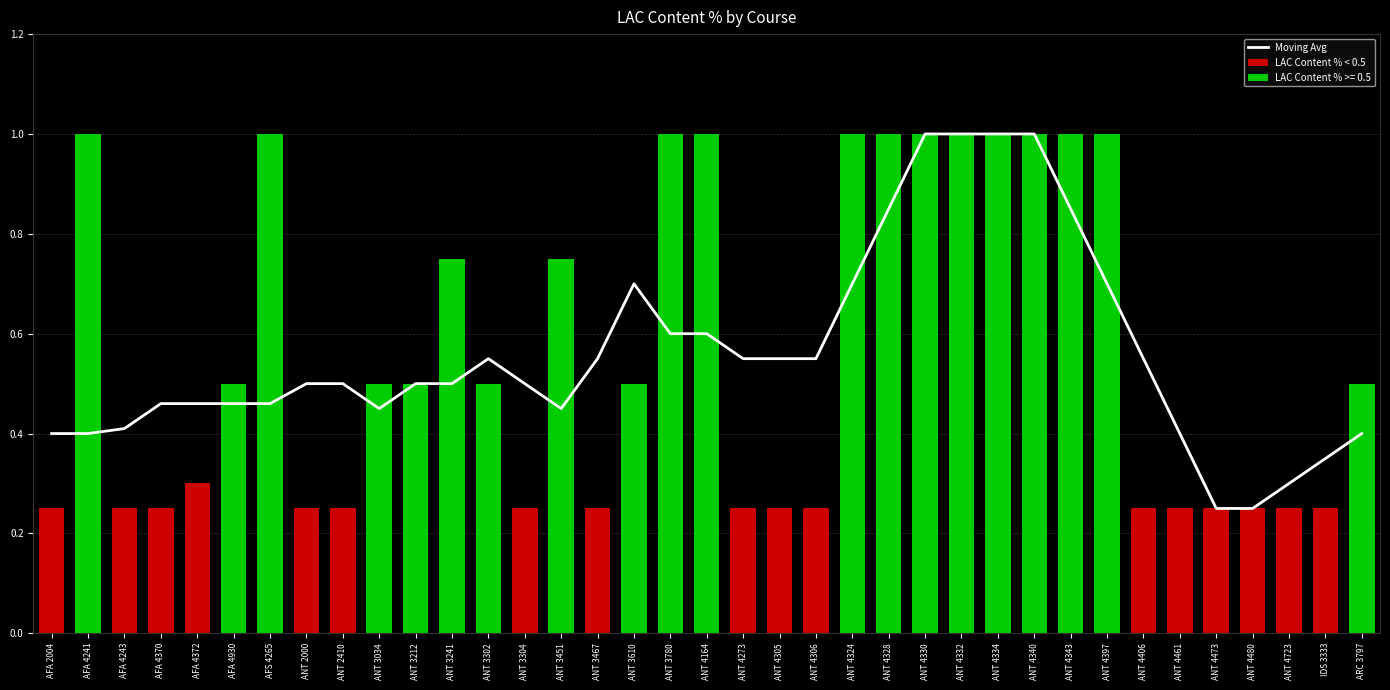

What is the sum of all values?

20.7